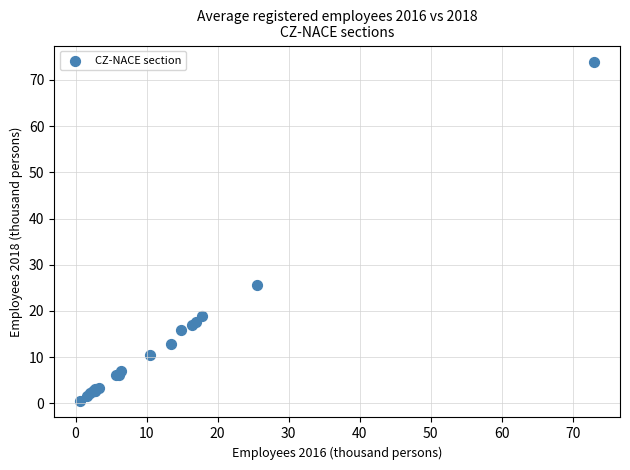

What Y value in the scatter plot is closest to 37?

25.7